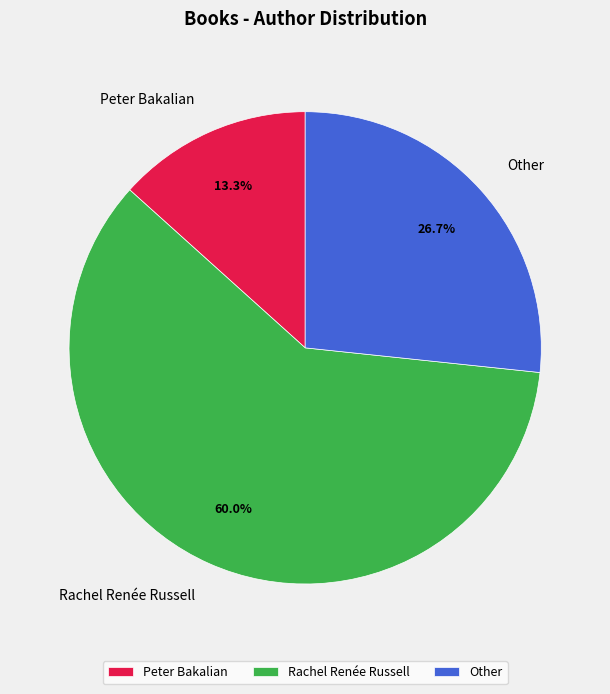

True or false: Peter Bakalian accounts for 5% of the total.

False